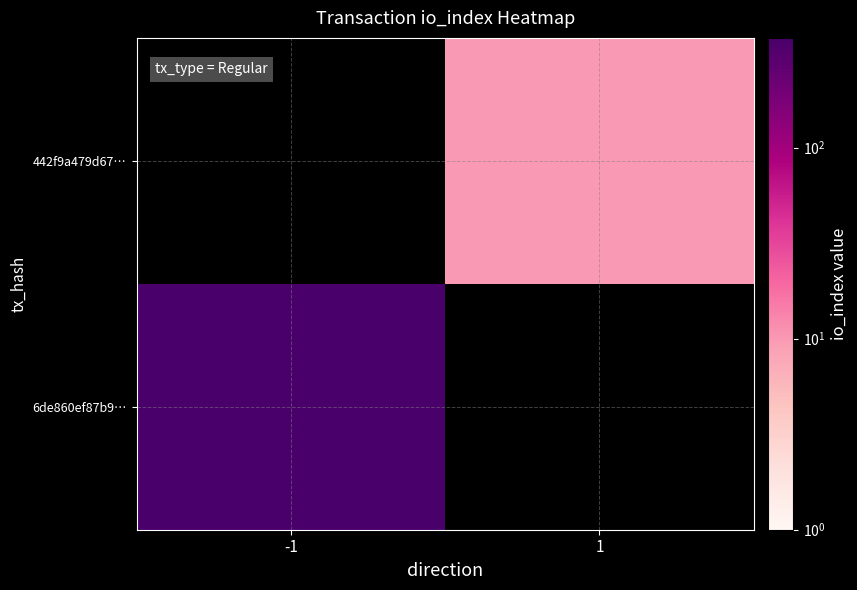

How many categories are shown in the chart?

2